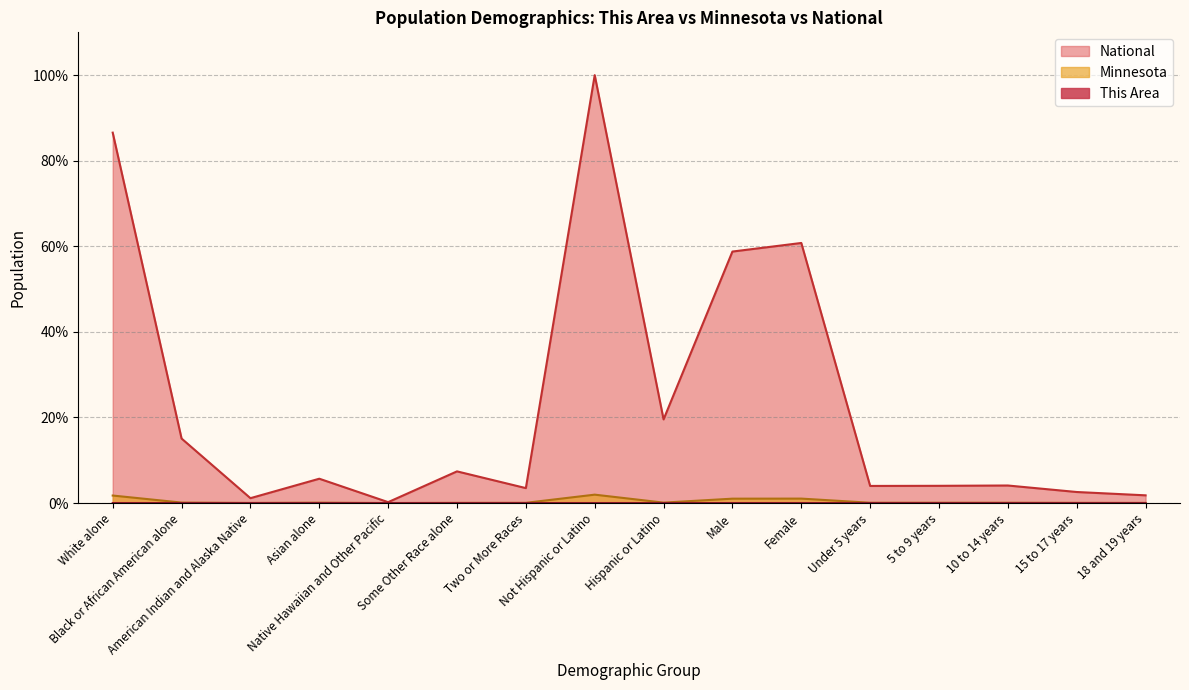

What position from the right is Some Other Race alone?

11